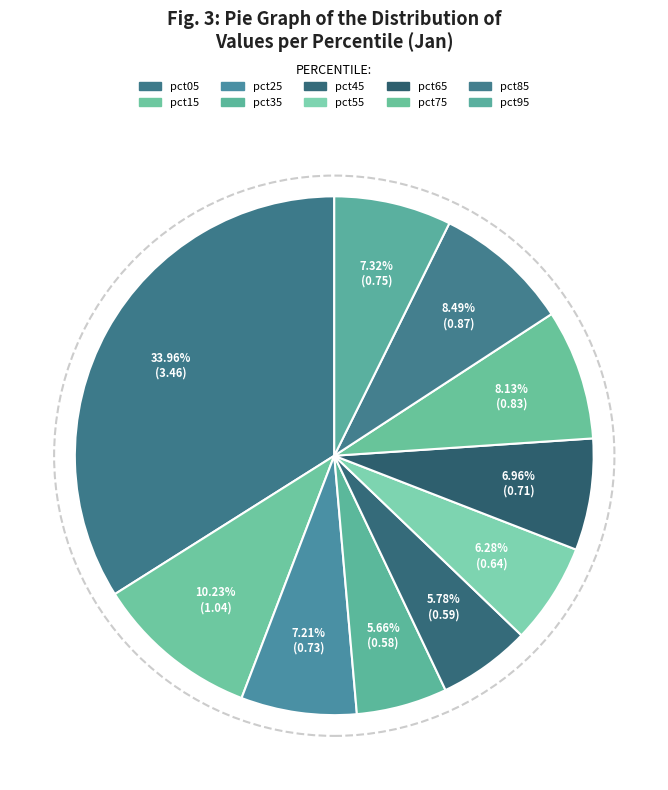

Is it true that pct75 is 15% of the pie?

False